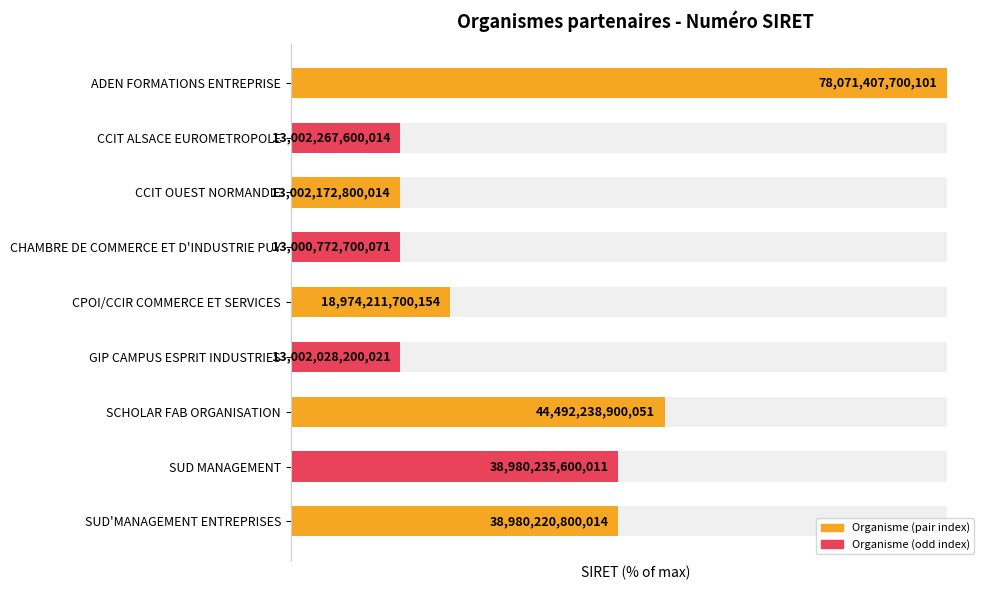

List the labels in order of value, smallest first.

CHAMBRE DE COMMERCE ET D'INDUSTRIE PUY, GIP CAMPUS ESPRIT INDUSTRIES, CCIT OUEST NORMANDIE, CCIT ALSACE EUROMETROPOLE, CPOI/CCIR COMMERCE ET SERVICES, SUD'MANAGEMENT ENTREPRISES, SUD MANAGEMENT, SCHOLAR FAB ORGANISATION, ADEN FORMATIONS ENTREPRISE